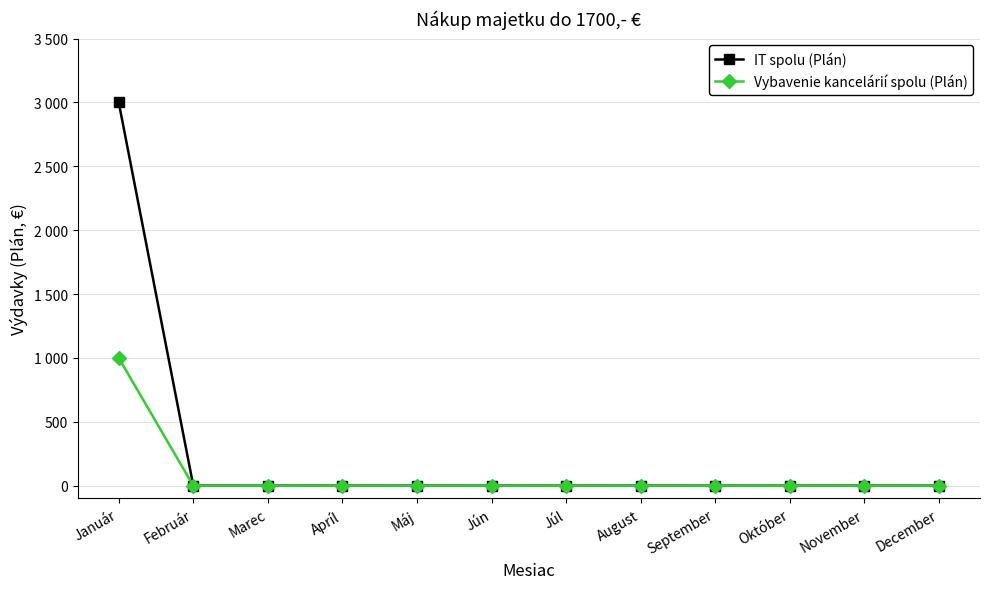

What are all the series names shown in the legend?

IT spolu (Plán), Vybavenie kancelárií spolu (Plán)